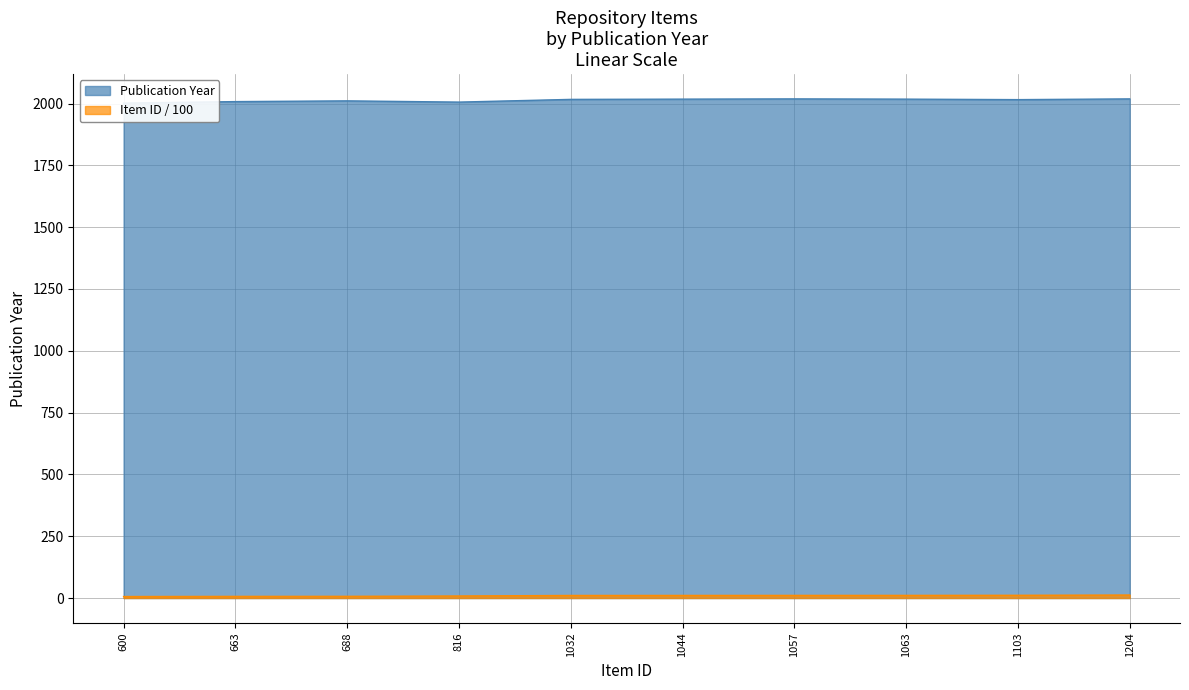

Reading left to right, transcribe all the data shown in this chart.

Item Count by Year: 600=2002.0	663=2008.0	688=2011.0	816=2006.0	1032=2017.0	1044=2018.0	1057=2019.0	1063=2018.0	1103=2016.0	1204=2019.0
Item ID: 600=6.0	663=6.6	688=6.9	816=8.2	1032=10.3	1044=10.4	1057=10.6	1063=10.6	1103=11.0	1204=12.0